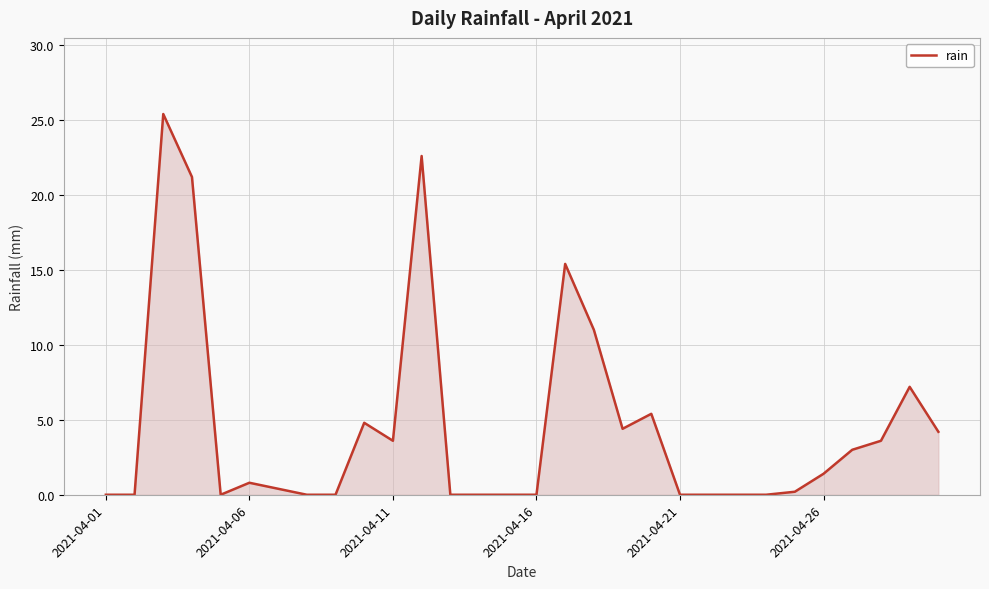

True or false: the data has more than 1 interior local peaks.

True